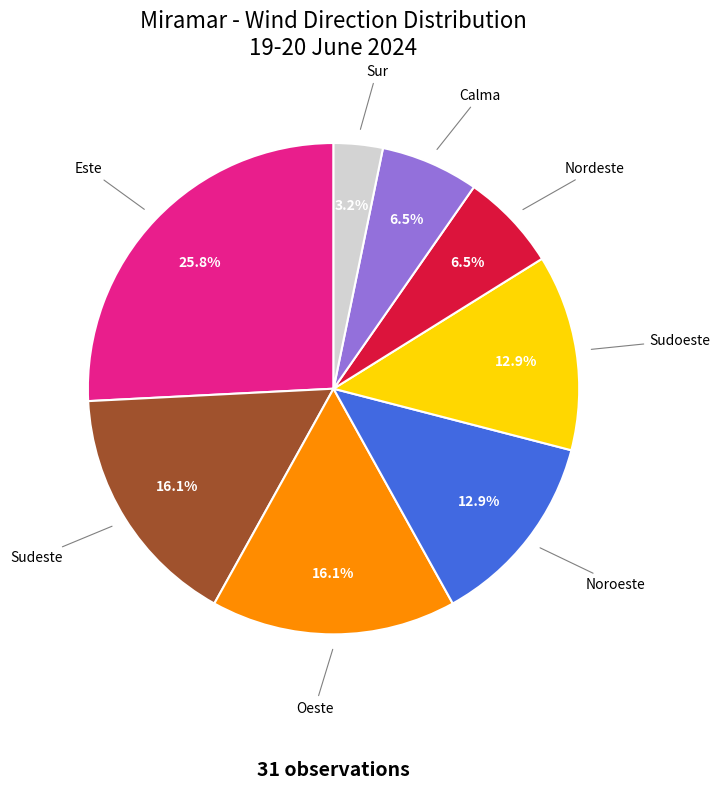

Does any single category account for the majority?

No